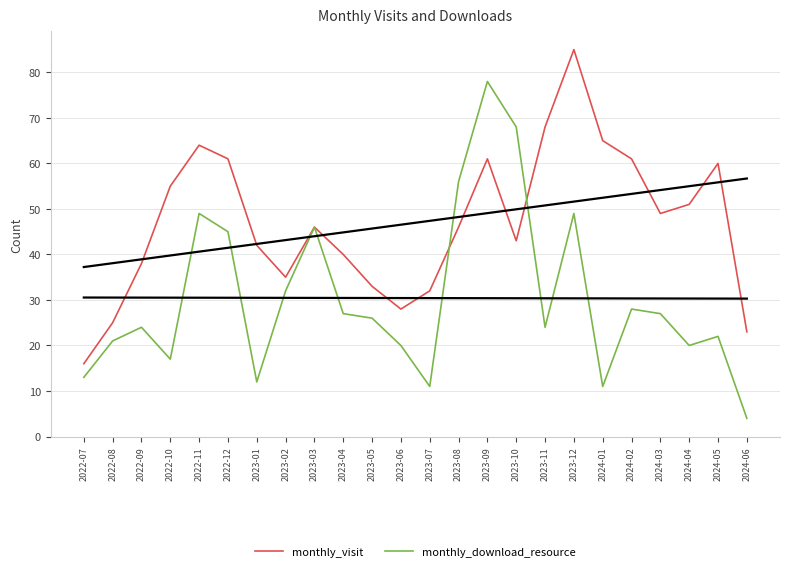

At which category is the sum across all series the highest?

2023-09